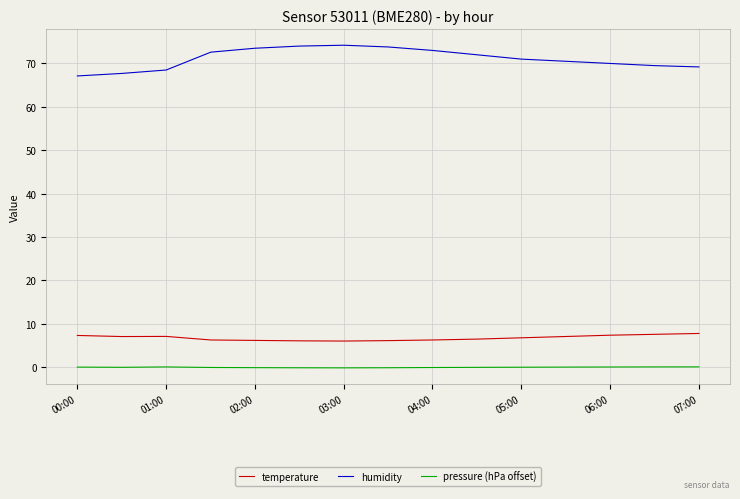

What is the highest value of the humidity series?

74.2